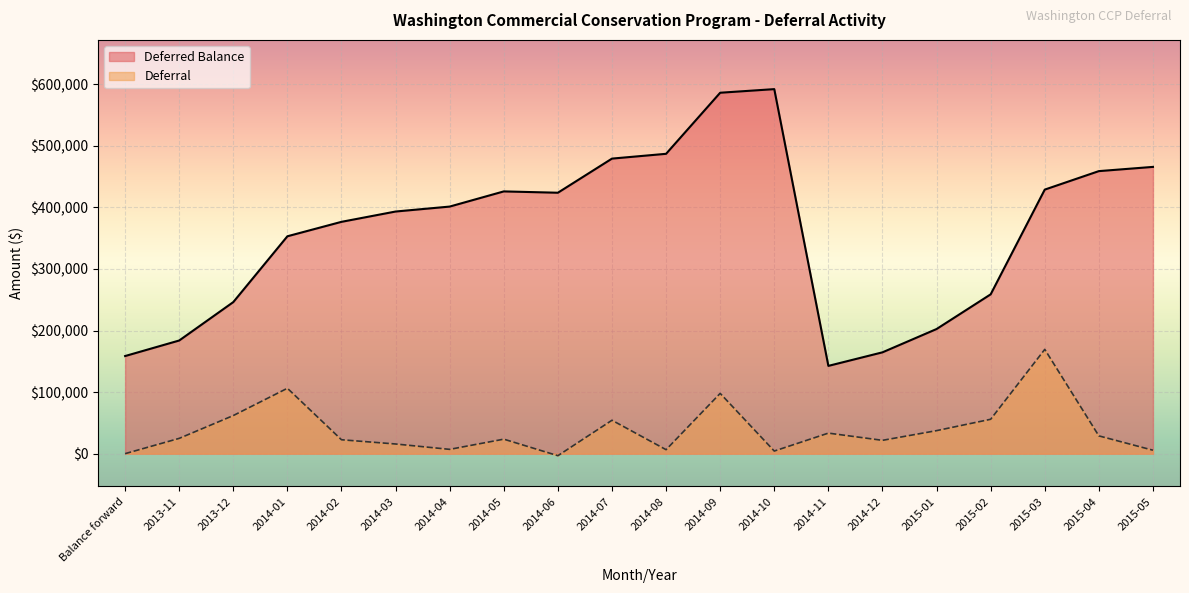

What is the smallest value displayed?

-3291.0